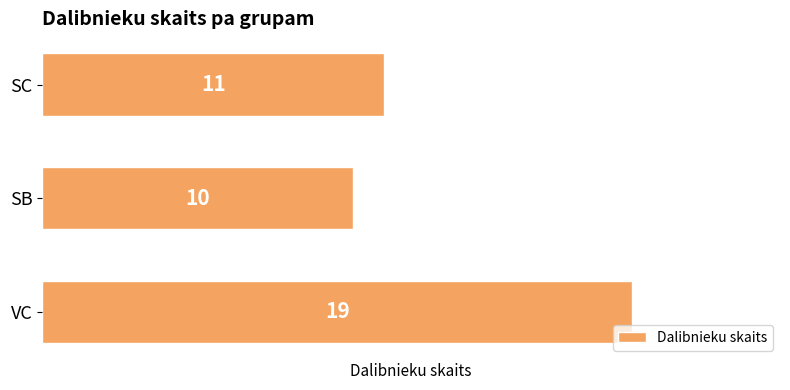

How many values are between 10 and 19?

3